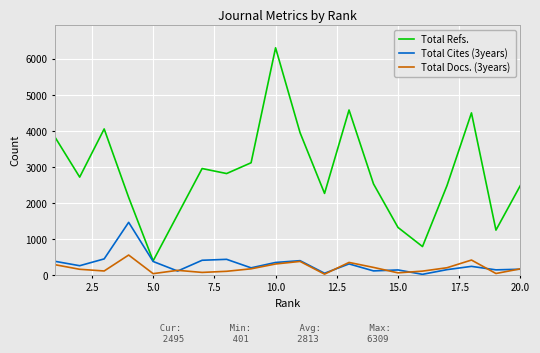

What is the difference between the maximum and minimum values in the Total Docs. (3years) series?

530